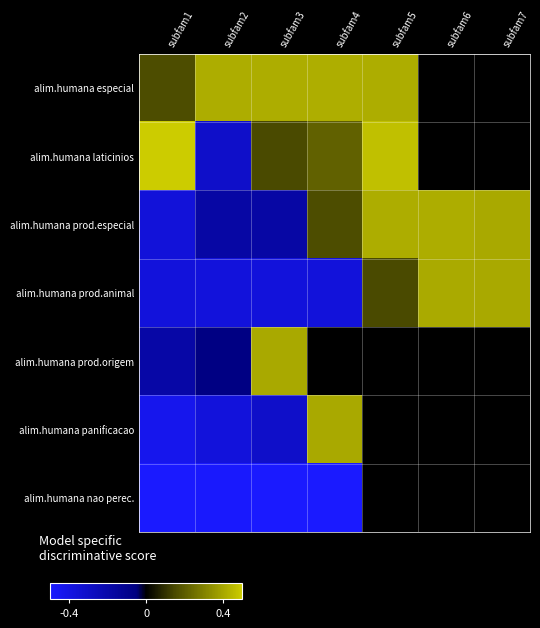

Count the number of categories in the chart.

7